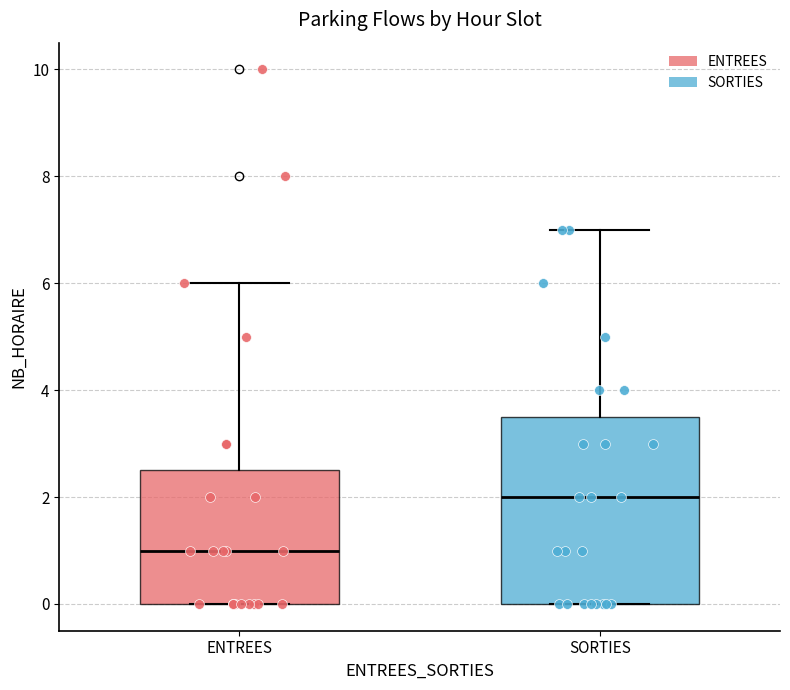

Reading left to right, transcribe this box plot: for each box, give where its median line is, the range the box spans, and where its two whiskers end, as read against the y-axis. The values are not printed on the chart, so give them approximately, as read against the axis.

ENTREES: median 1.0, box 0.0 to 2.6, whiskers 0.0 to 6.0
SORTIES: median 2.0, box 0.0 to 3.6, whiskers 0.0 to 7.0